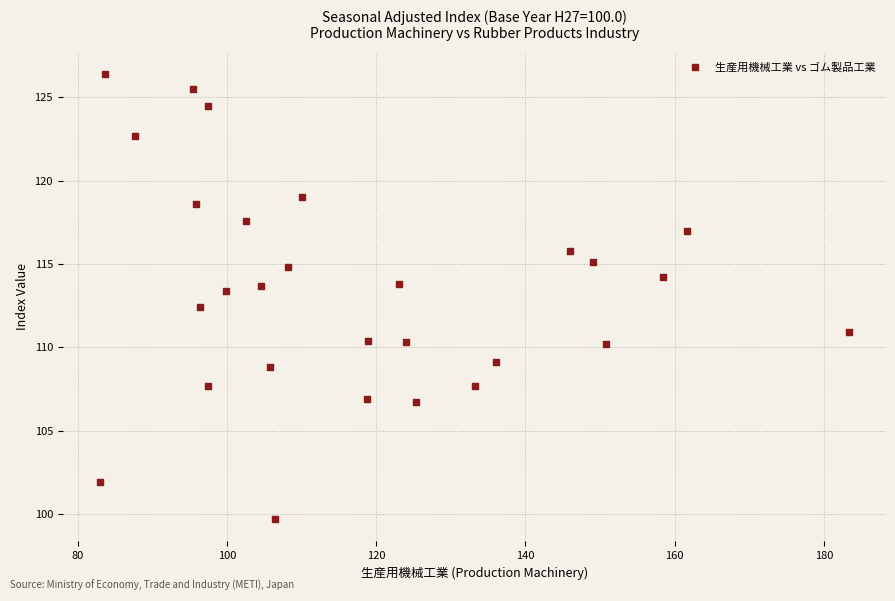

What is the range of X values (max minus min)?

100.3